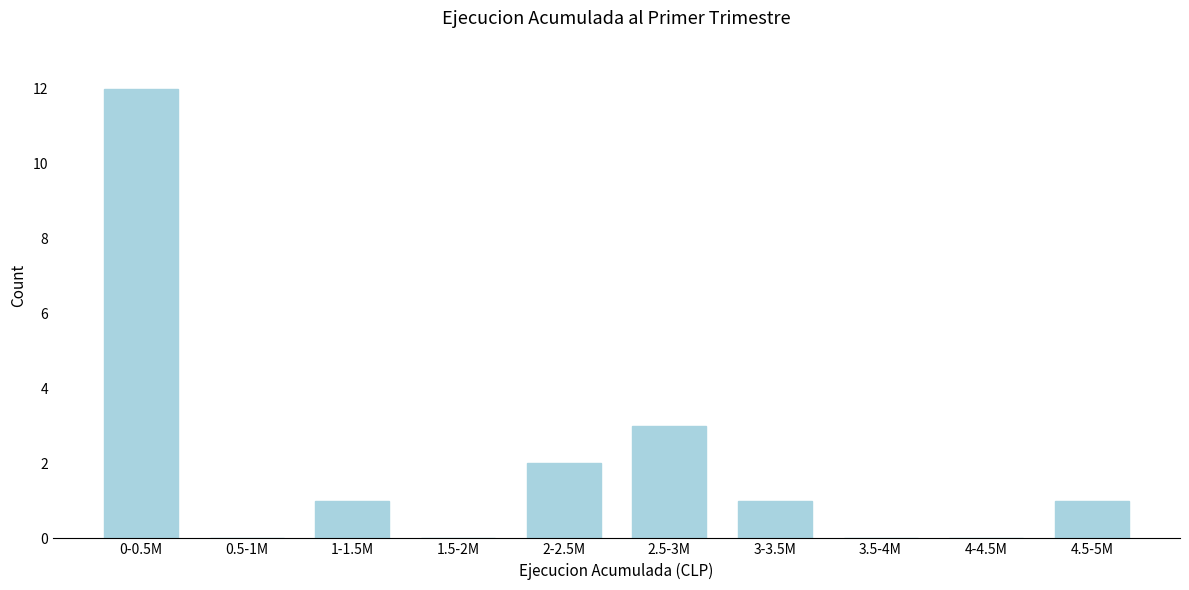

Reading left to right, what are all the values shown in this chart?

0-0.5M=12	0.5-1M=0	1-1.5M=1	1.5-2M=0	2-2.5M=2	2.5-3M=3	3-3.5M=1	3.5-4M=0	4-4.5M=0	4.5-5M=1